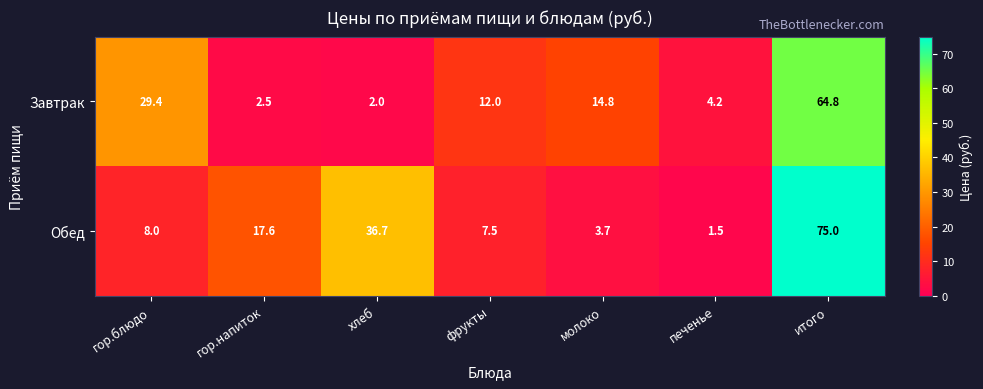

What is the spread (max minus min) of values at хлеб?

34.7